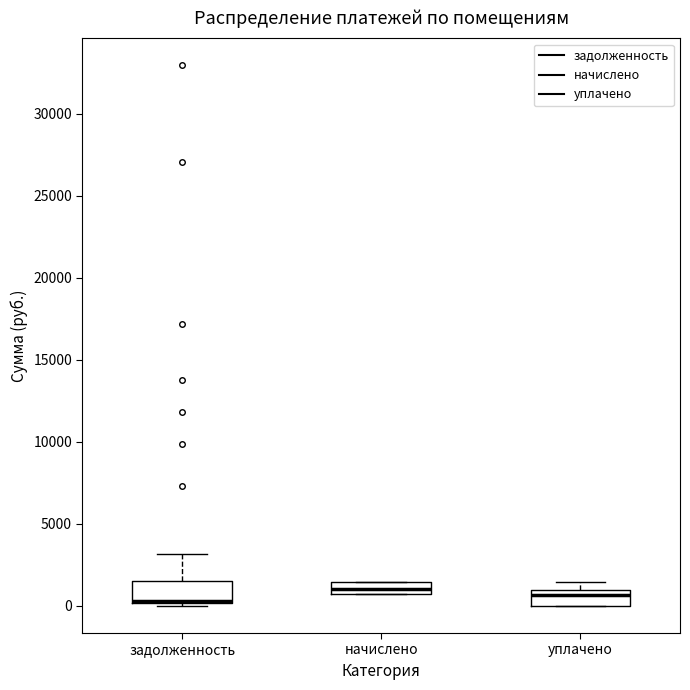

Where is the upper edge of the box for задолженность on the y-axis? The values are not printed on the chart, so give them approximately, as read against the axis.

1500